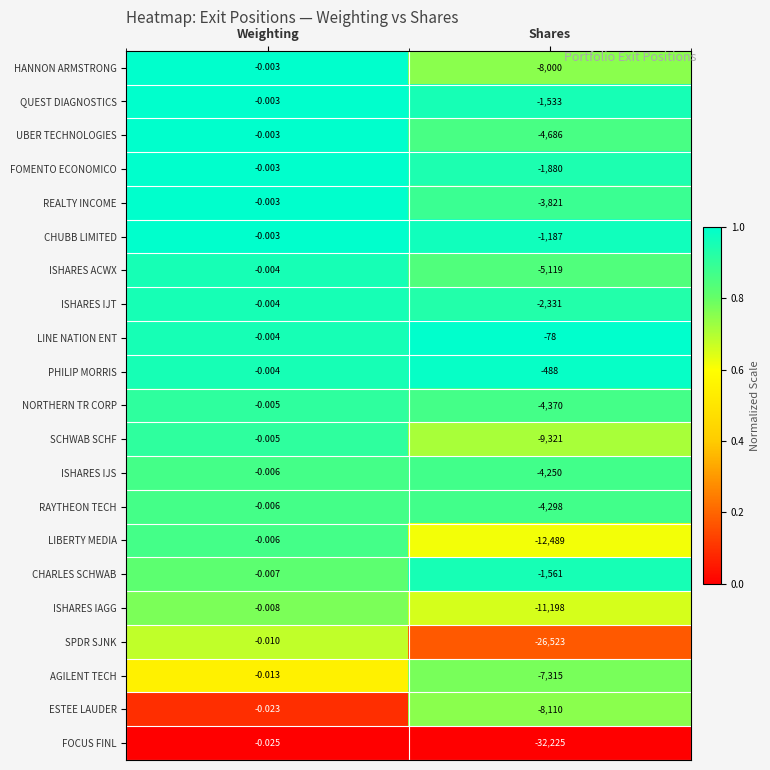

Which series has the largest total across all categories?

LINE NATION ENT